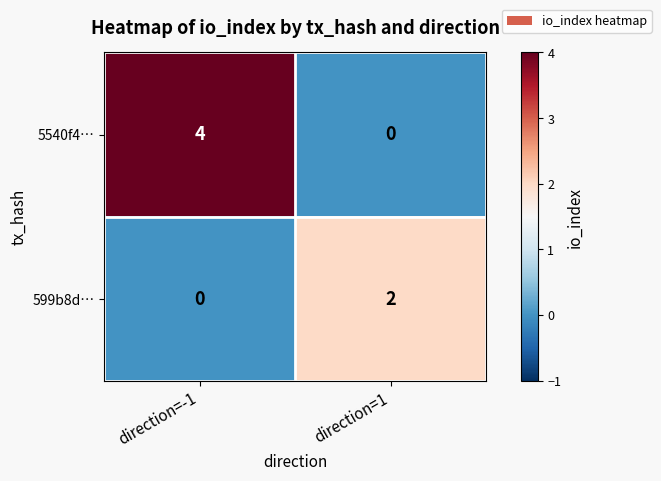

Which series has the largest total across all categories?

5540f4…